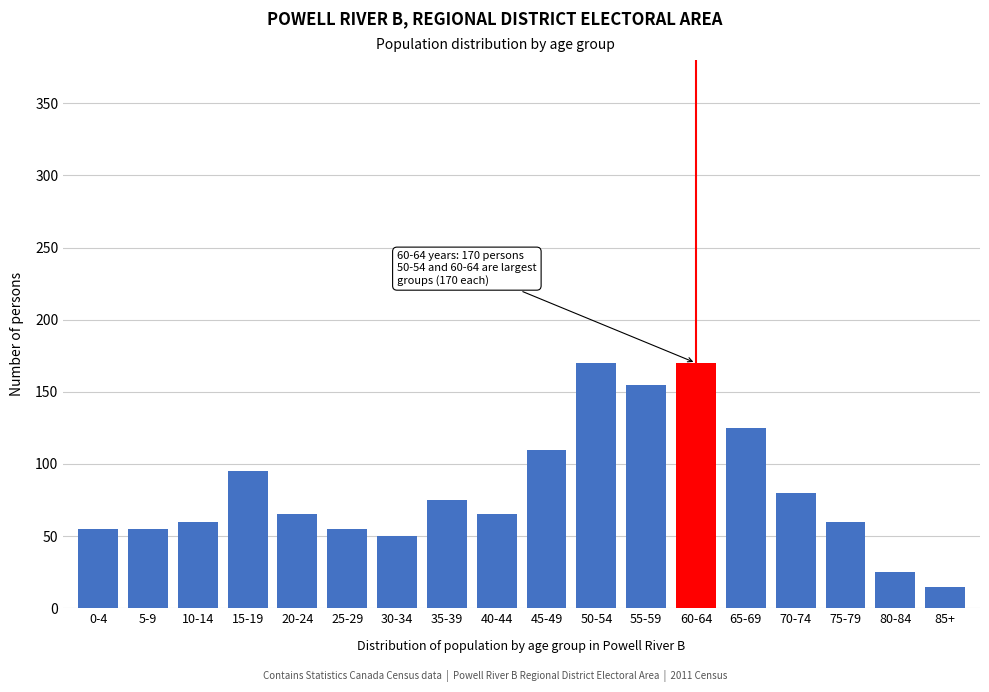

Reading right to left, what are all the values shown in this chart?

15	25	60	80	125	170	155	170	110	65	75	50	55	65	95	60	55	55